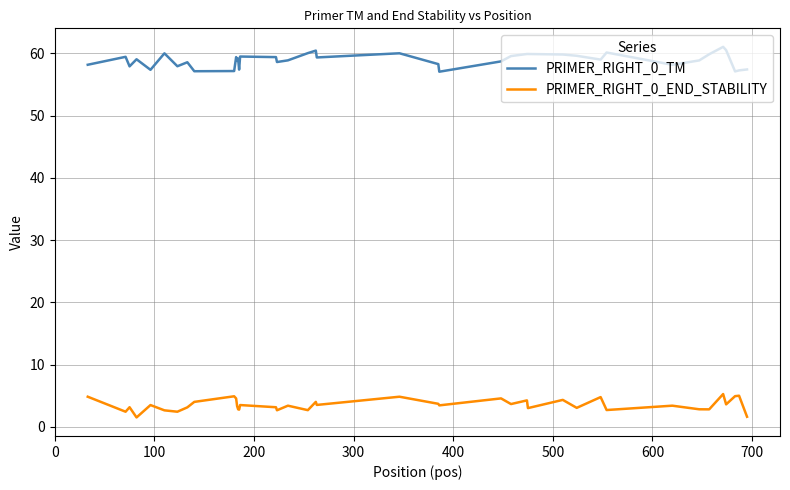

True or false: PRIMER_RIGHT_0_END_STABILITY and PRIMER_RIGHT_0_TM cross at least once.

False